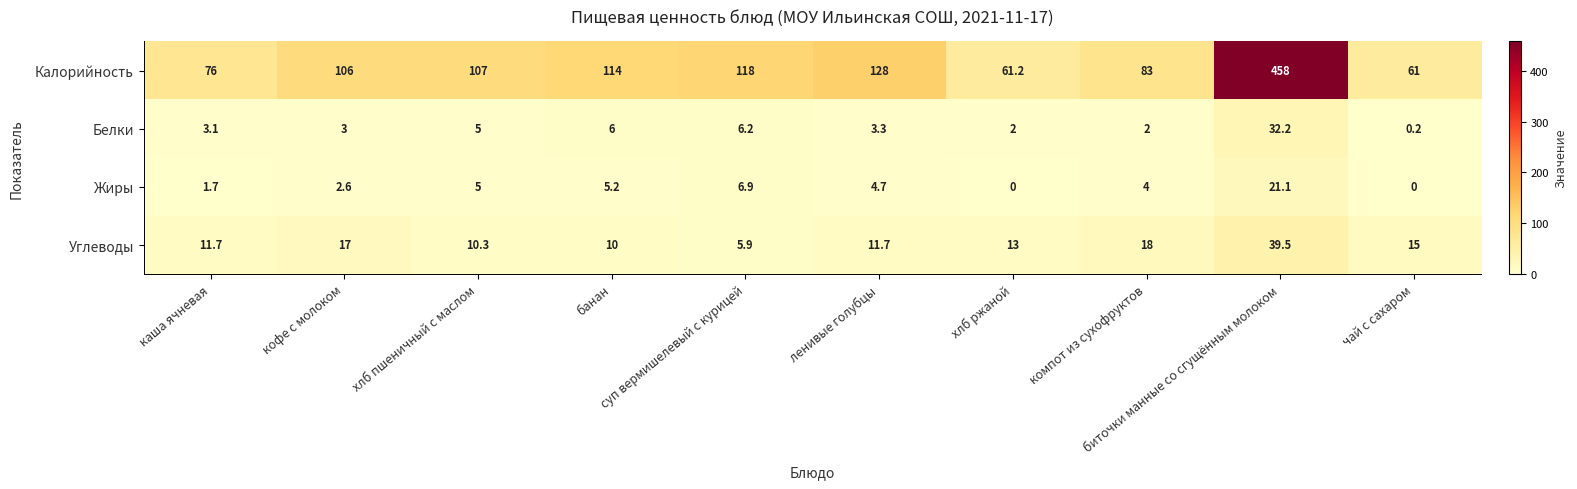

At which category is the sum across all series the highest?

биточки манные со сгущённым молоком